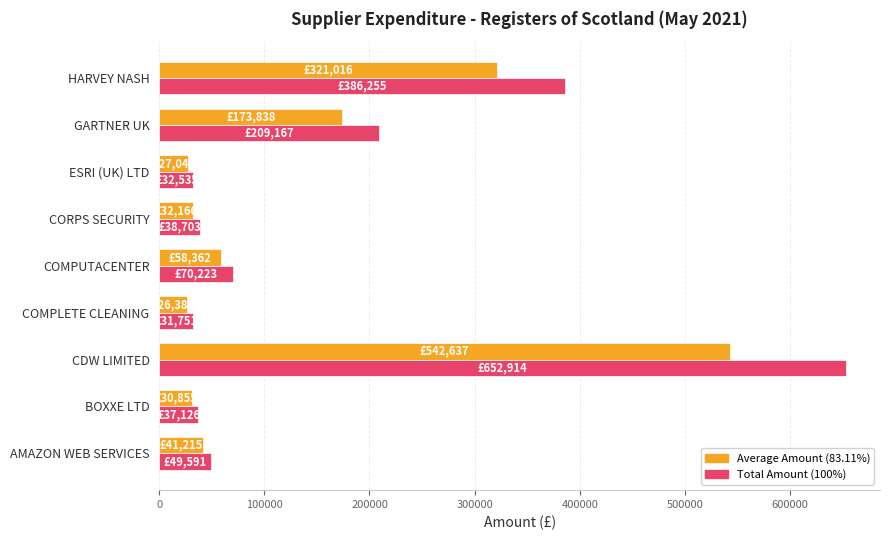

At which category is the sum across all series the highest?

CDW LIMITED